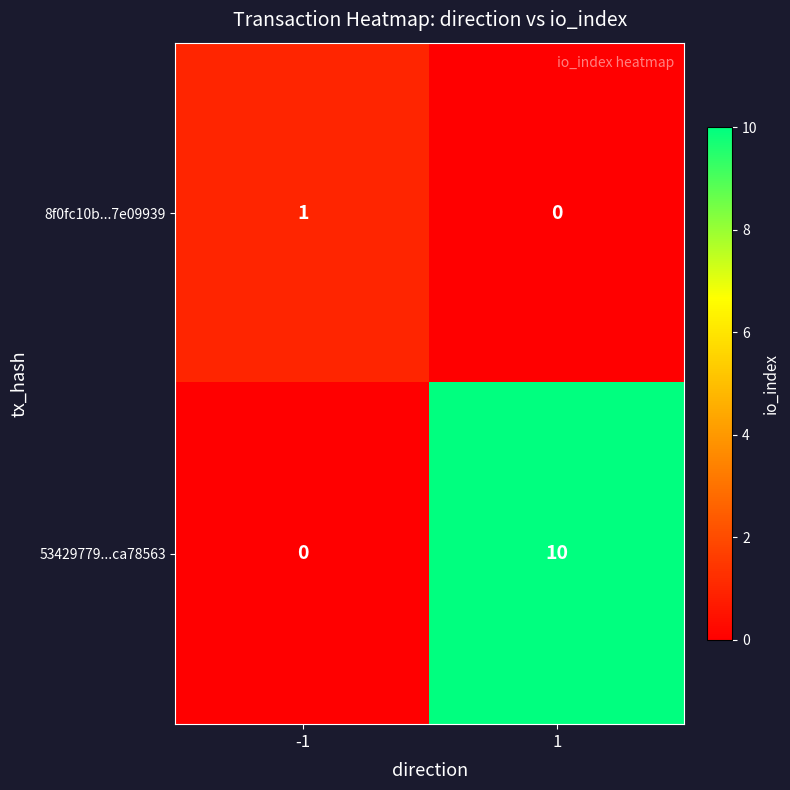

Rank the series by their maximum value, from lowest to highest.

8f0fc10b...7e09939, 53429779...ca78563